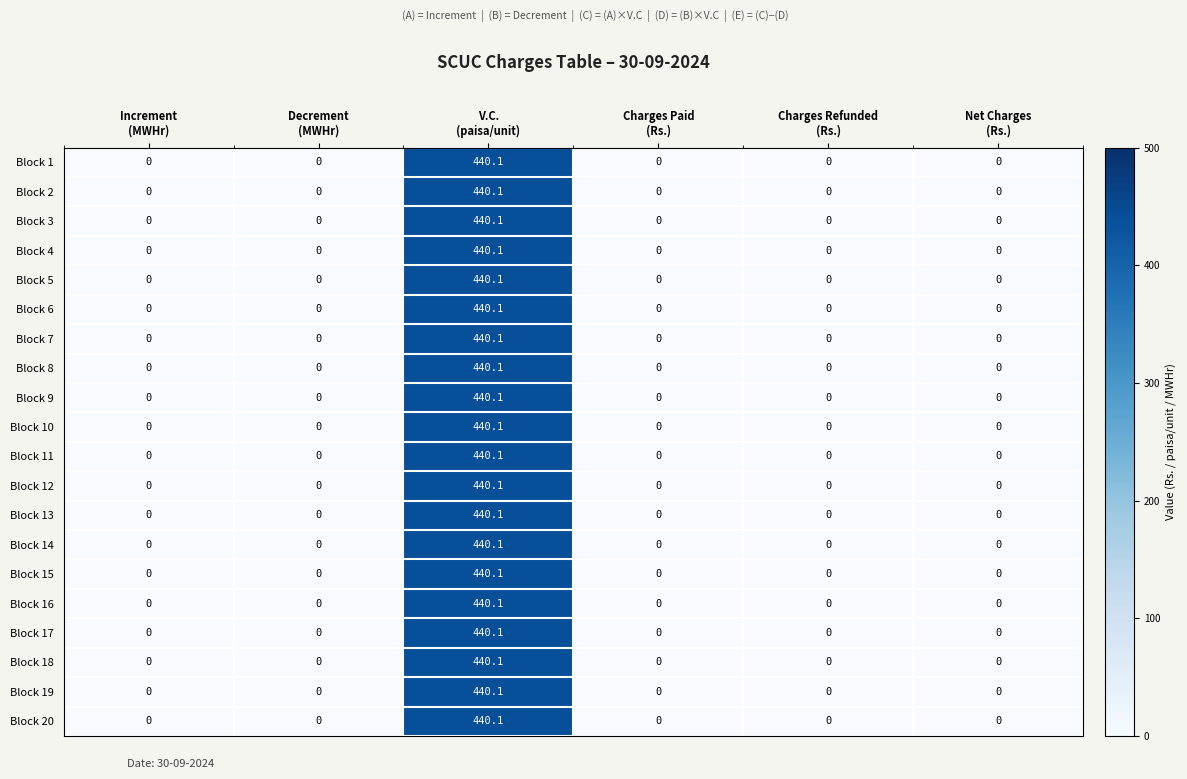

At how many categories does at least one series exceed 358?

1